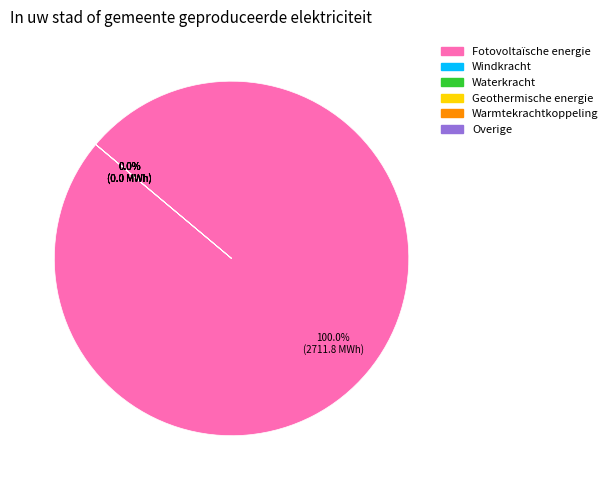

How many slices are in this pie chart?

6